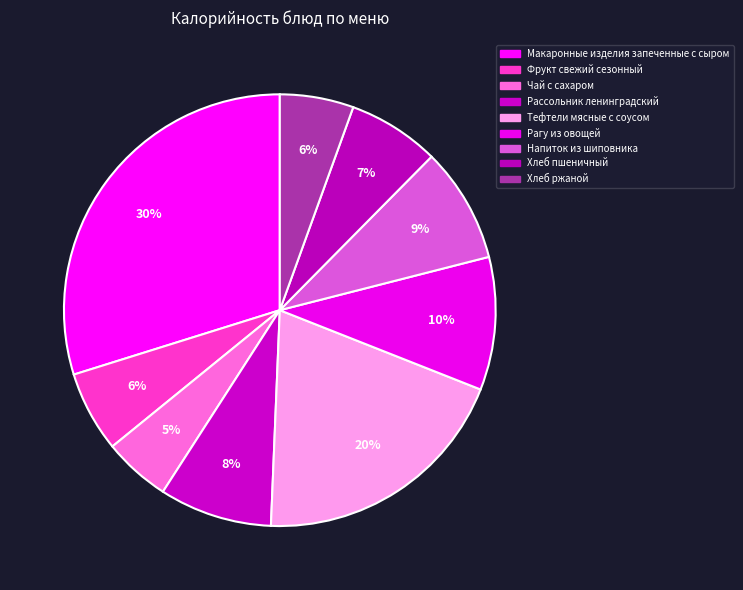

Does Тефтели мясные с соусом account for over 50% of the chart?

No